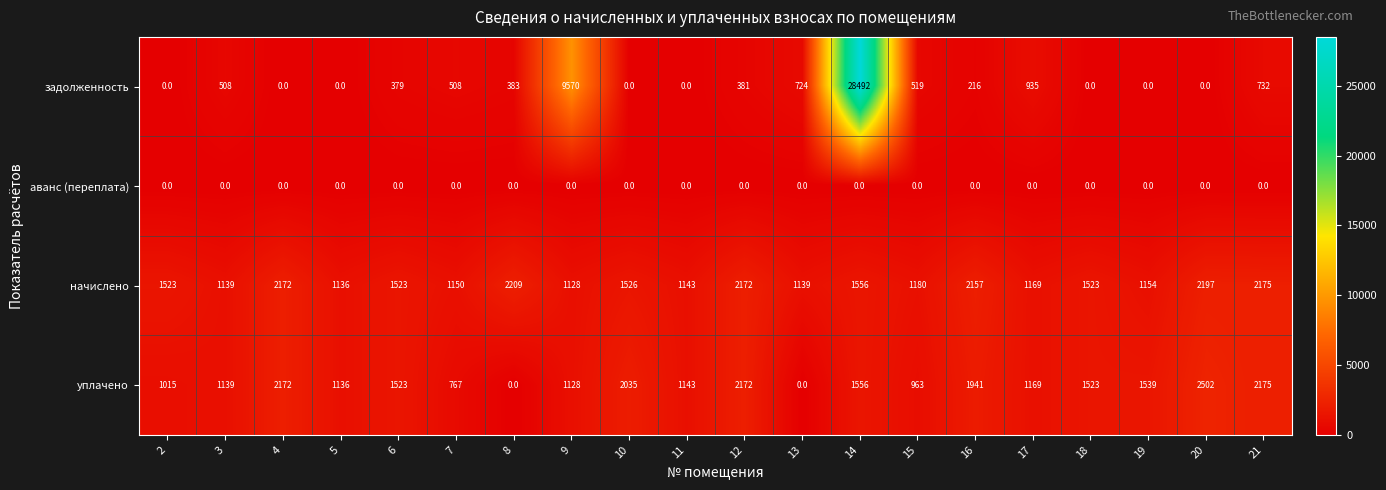

What is the difference between the second highest and second lowest values in the задолженность series?

9570